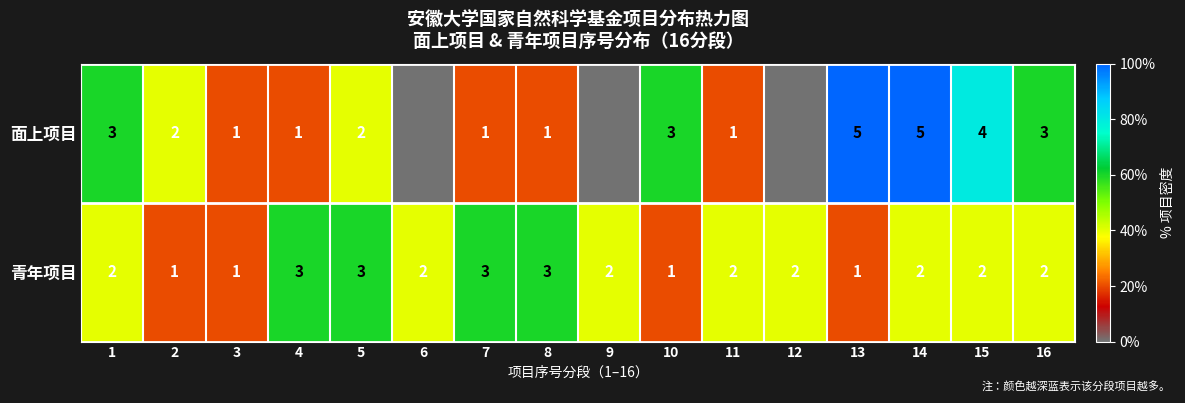

Is it true that 青年项目 equals 0.1 at 14?

False